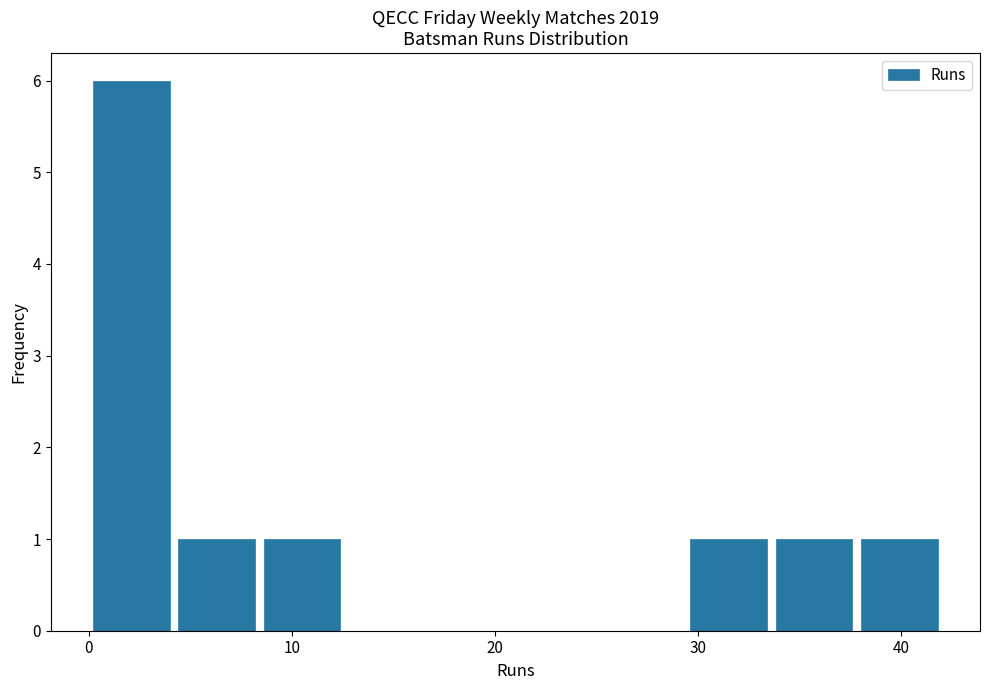

How tall is the bar that spans 0.0 to 4.2 on the x-axis? Neither the bar edges nor the heights are printed on the chart, so give them approximately, as read against the axes.

6